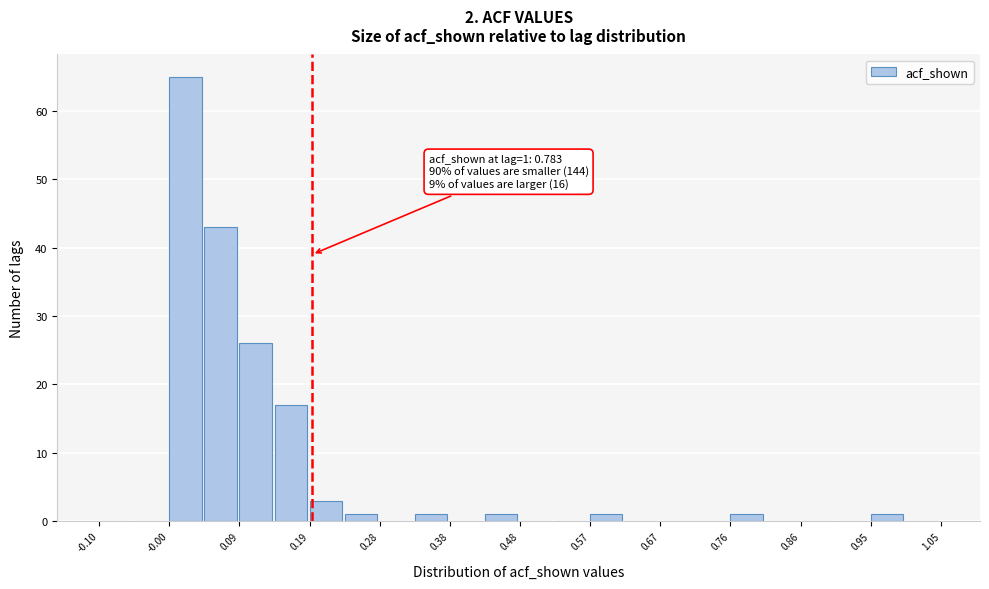

Over which range of the x-axis is the bar tallest?

0.00 to 0.04